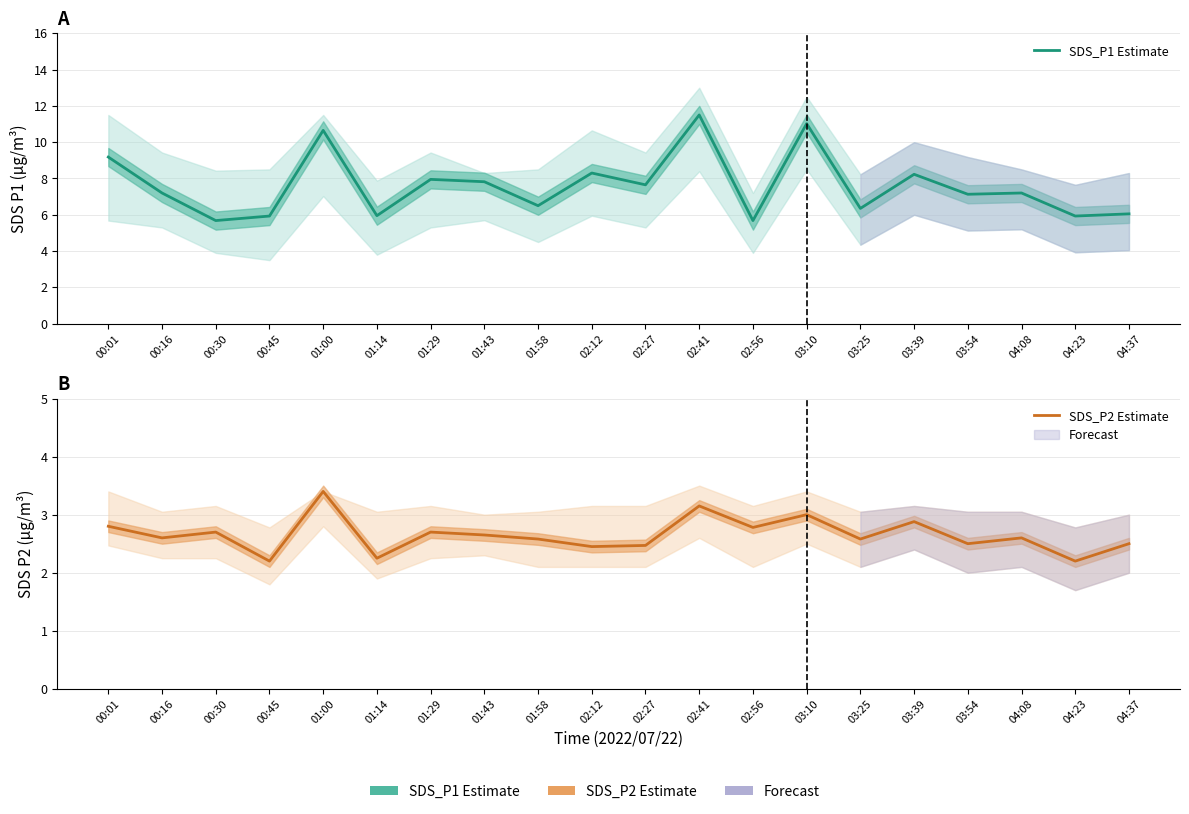

Which series has the largest range (max minus min)?

SDS_P1 Estimate